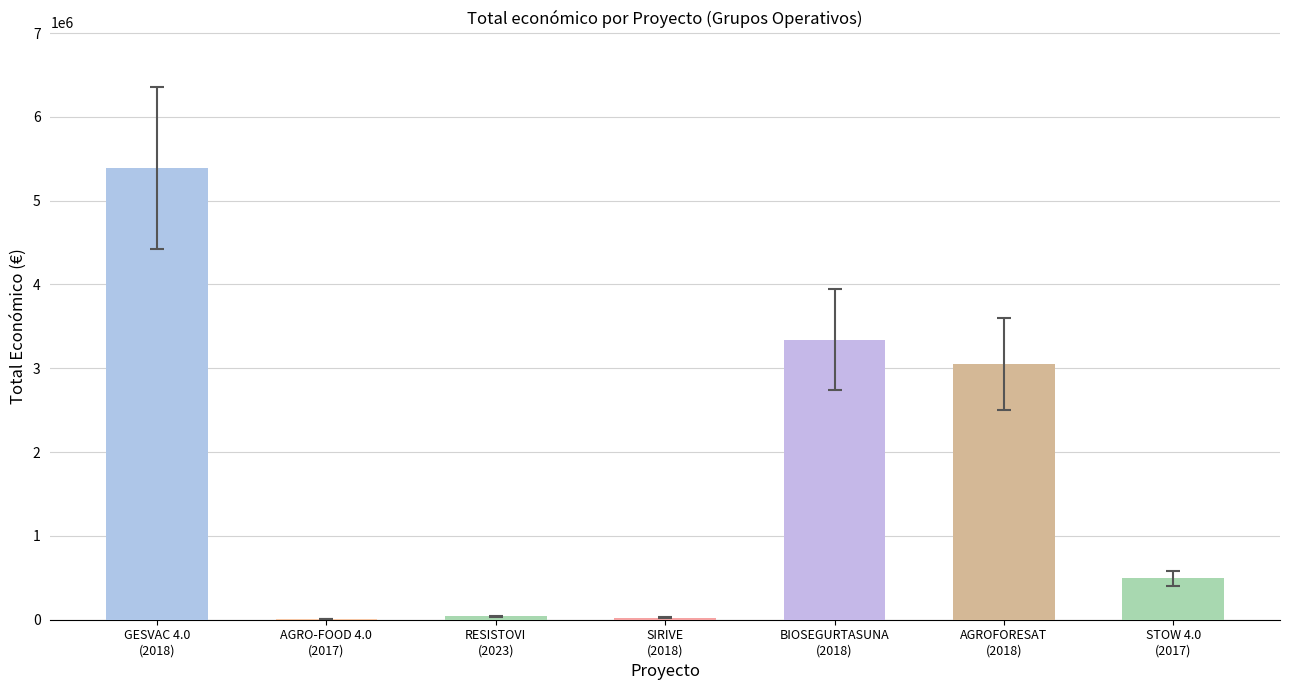

What is the greatest value displayed?

5390598